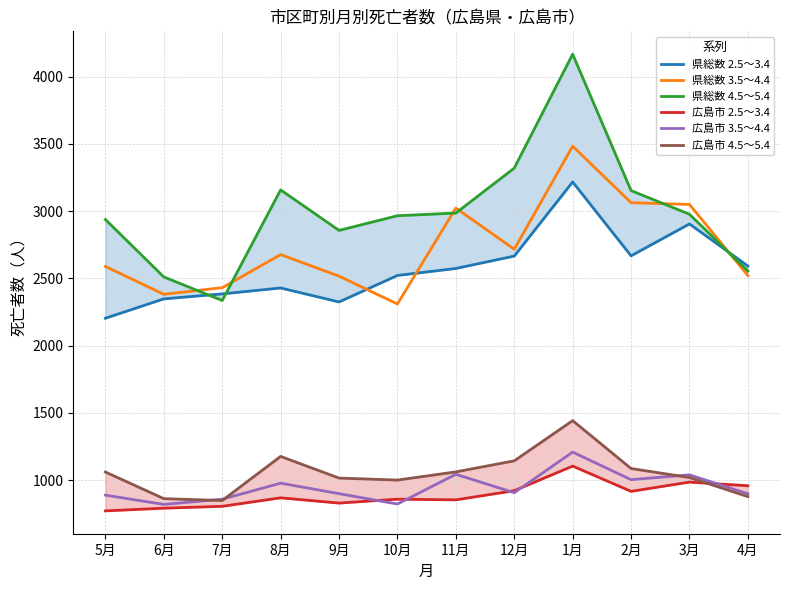

True or false: 広島市 3.5～4.4 has more than 0 interior local peaks.

True